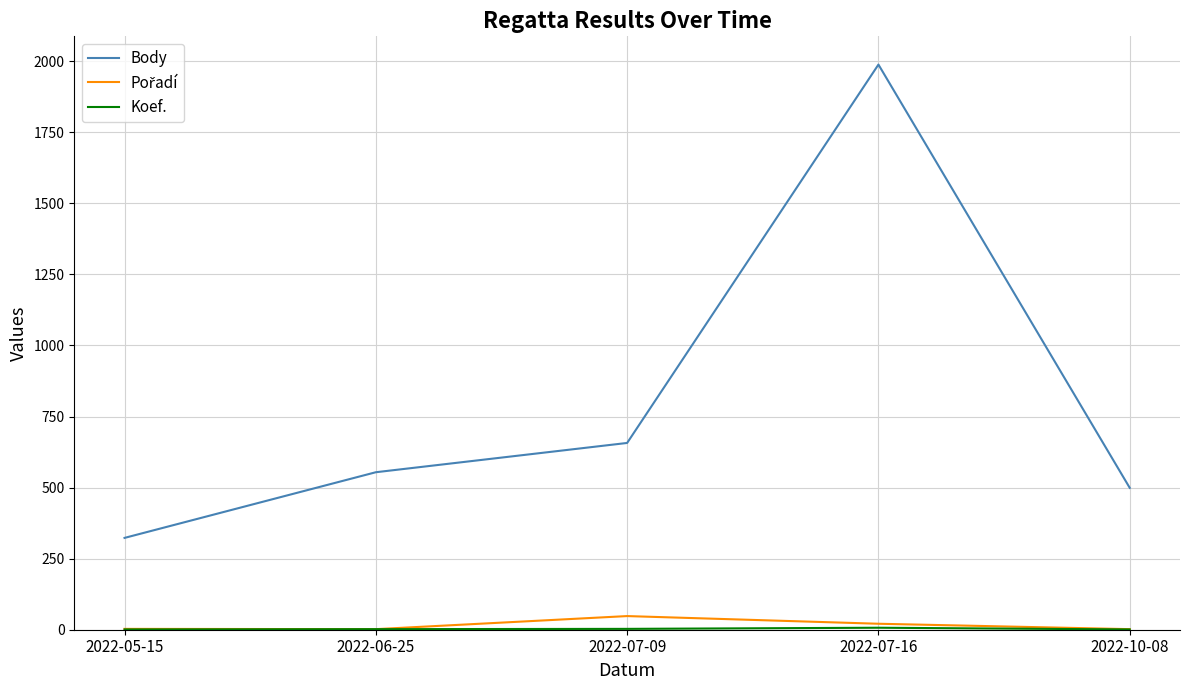

Where is Body nearest to the value 1155?

2022-07-09